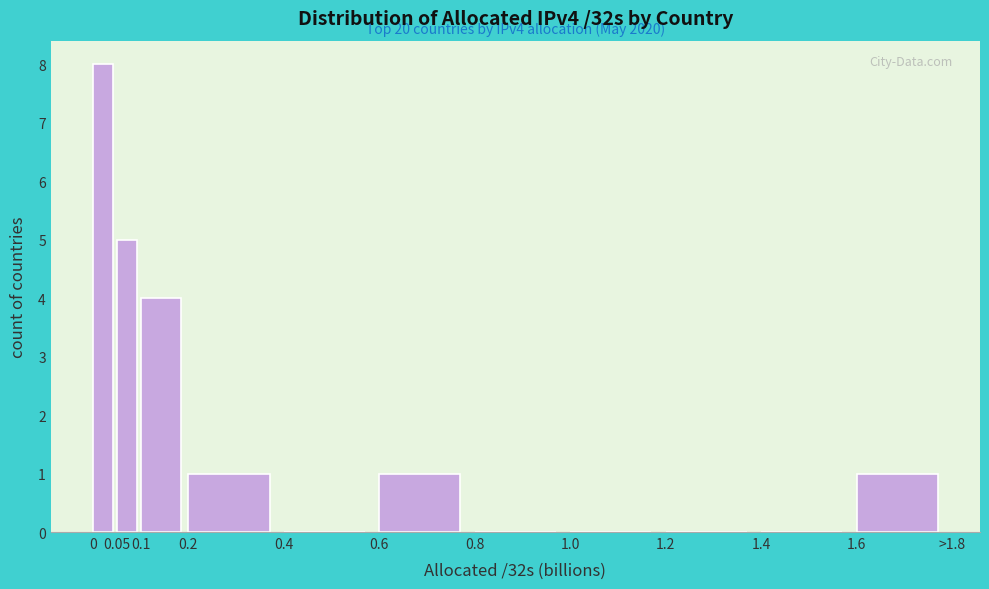

Reading left to right, extract all data points from this chart.

0=8	0.05=5	0.1=4	0.2=1	0.4=0	0.6=1	0.8=0	1.0=0	1.2=0	1.4=0	1.6=1